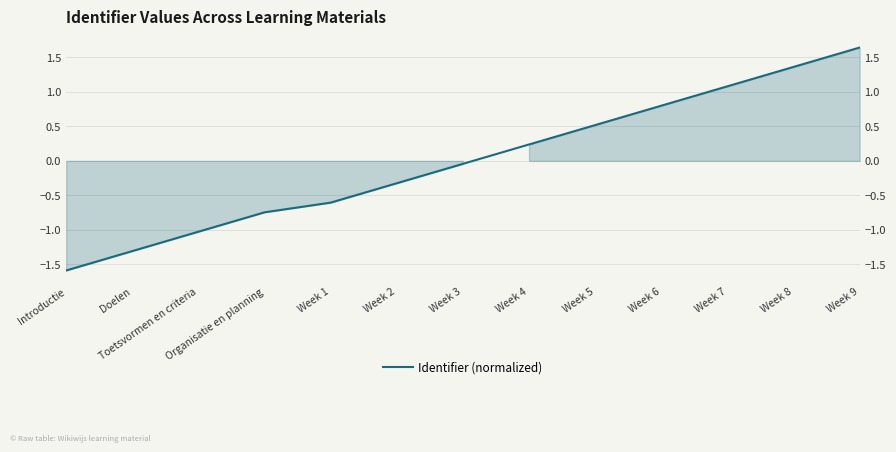

Rank the categories by value from highest to lowest.

Week 9, Week 8, Week 7, Week 6, Week 5, Week 4, Week 3, Week 2, Week 1, Organisatie en planning, Toetsvormen en criteria, Doelen, Introductie